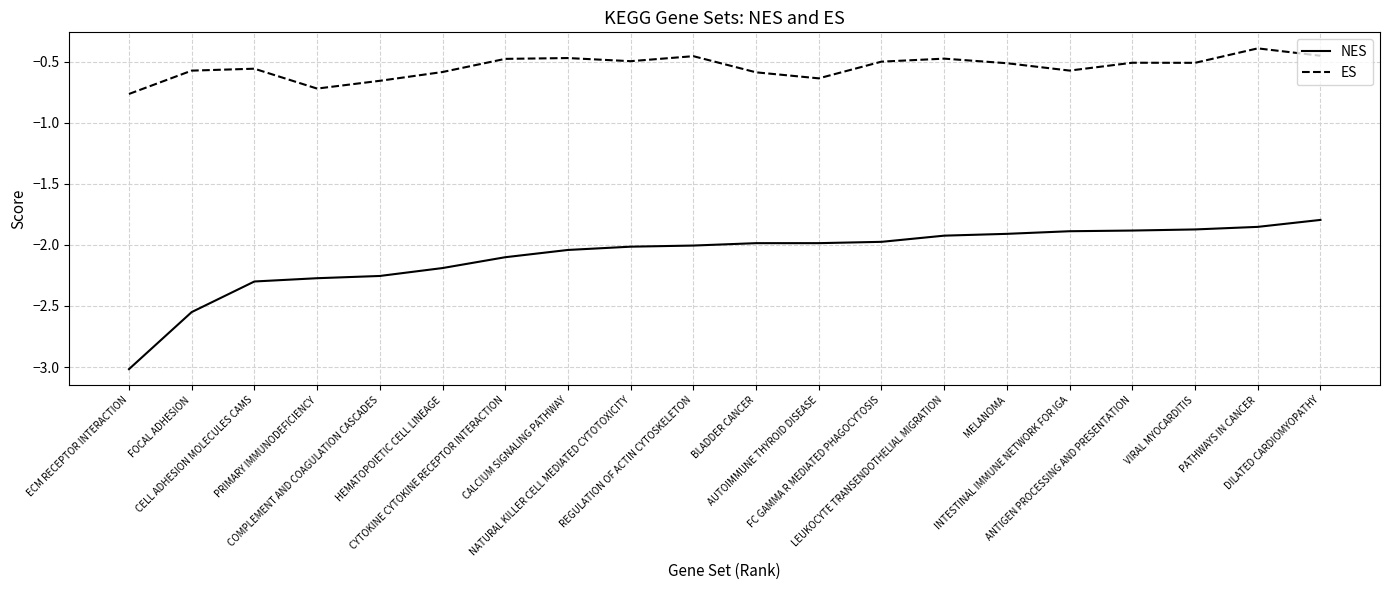

What position from the left is MELANOMA?

15